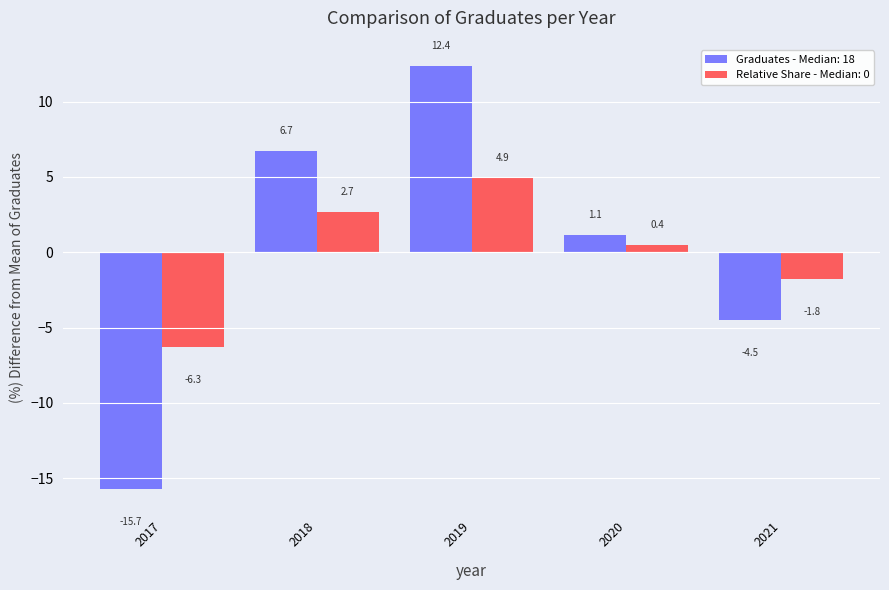

What is the maximum value shown in the chart?

12.4